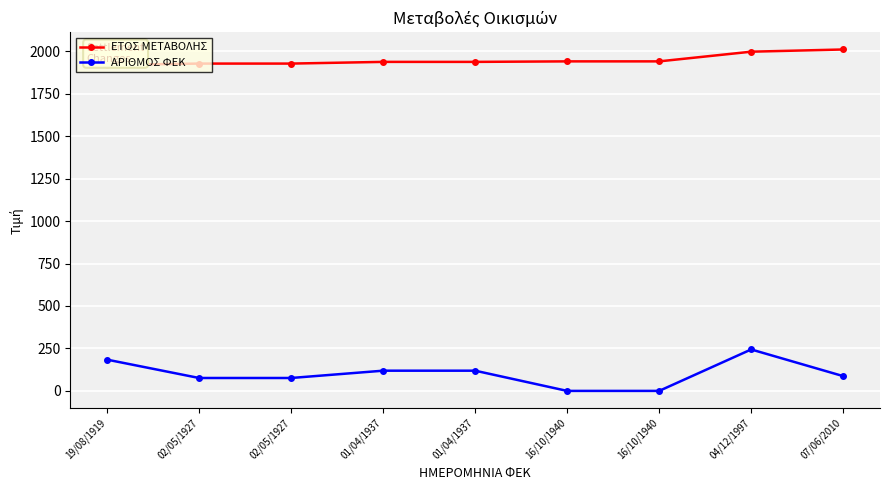

How many data points does each series have?

9